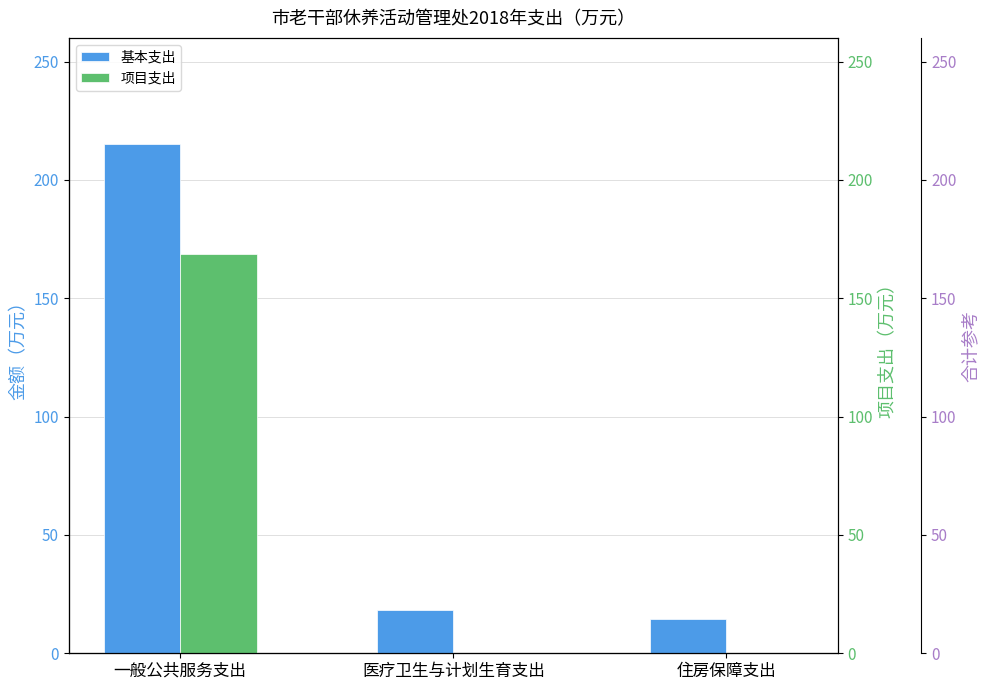

Rank the series at 医疗卫生与计划生育支出 from lowest to highest value.

项目支出, 基本支出